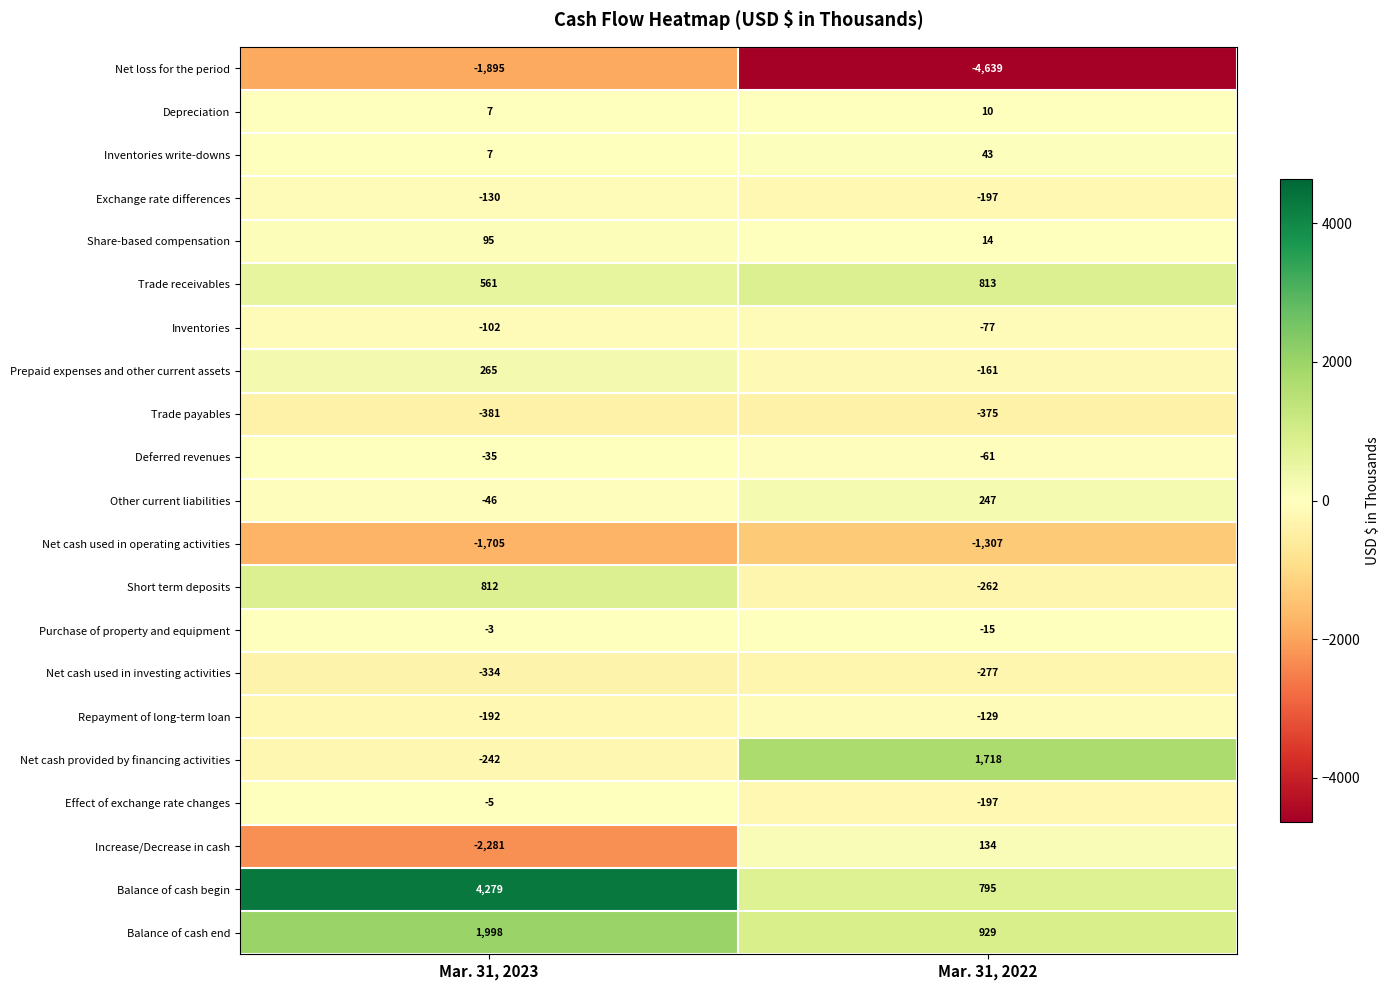

What value does the Exchange rate differences series have at Mar. 31, 2023, to the nearest 5?

-130